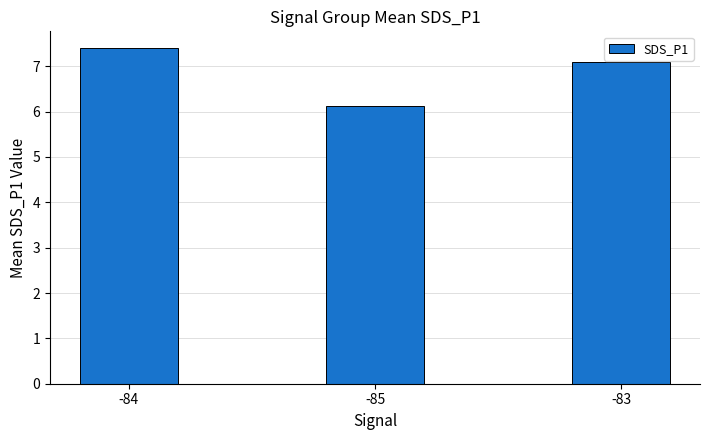

Are the bars grouped side by side (vs. stacked)?

No